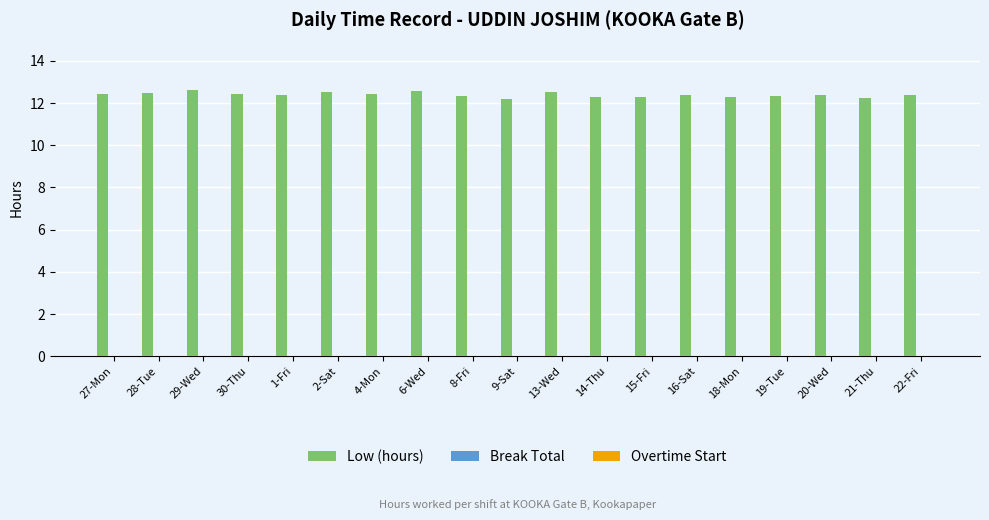

What is the value of the 17th bar from the left?

12.4